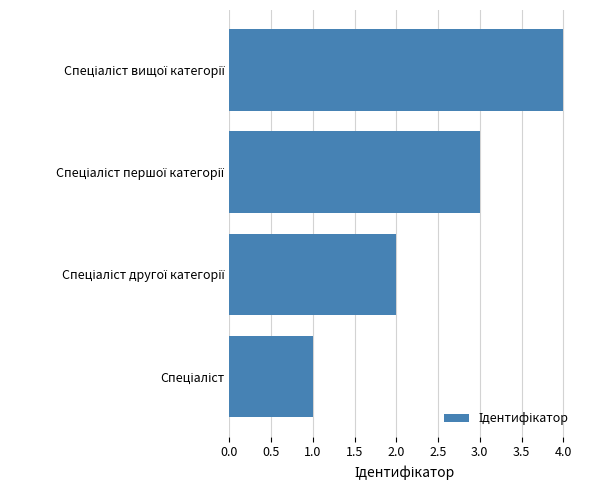

What is the sum of all values?

10